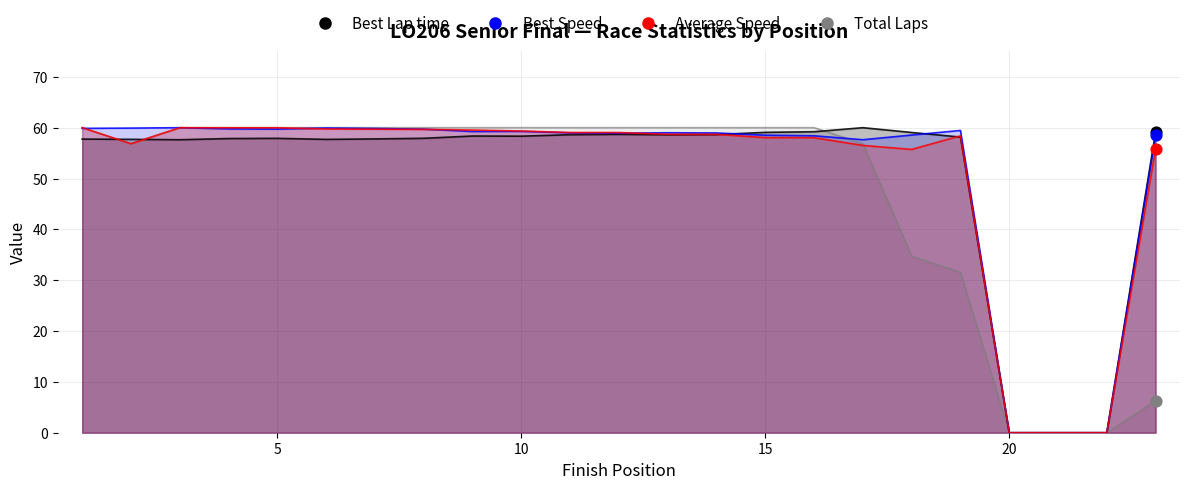

Is the value of Best Speed at Seth Huntley greater than the value of Total Laps at Seth Huntley?

Yes